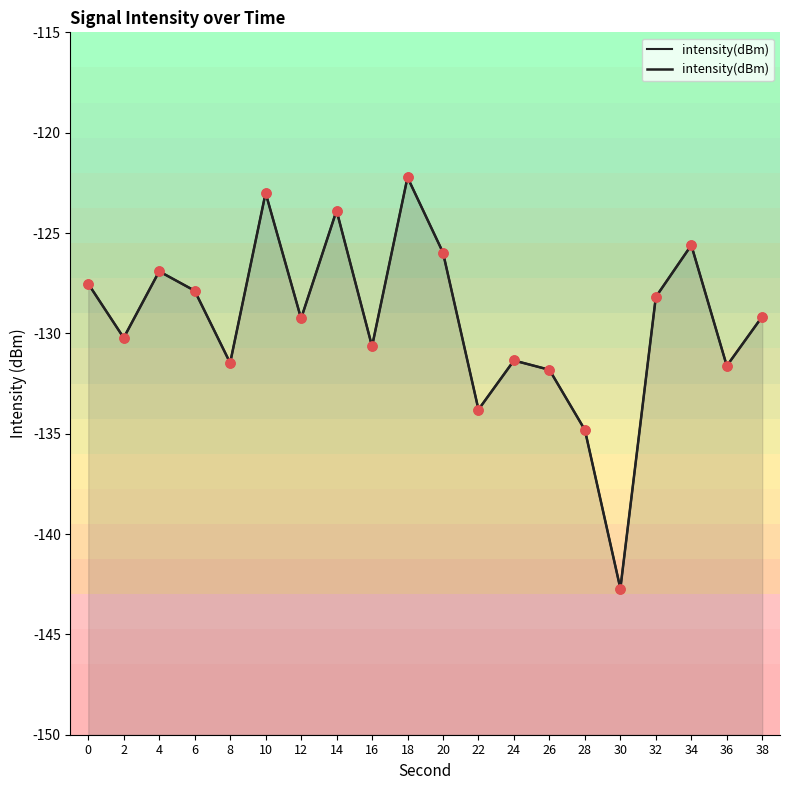

What is the change in value from 4 to 8?

-4.6